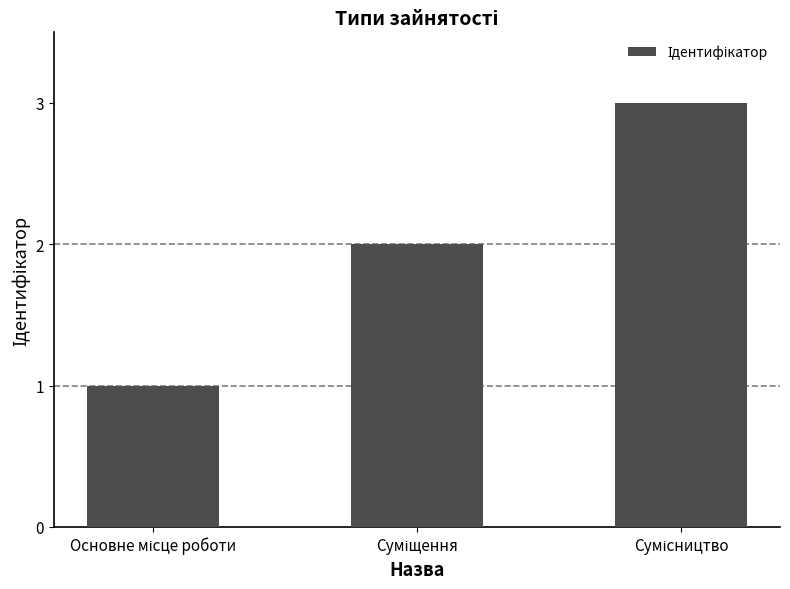

What is the sum of all values?

6